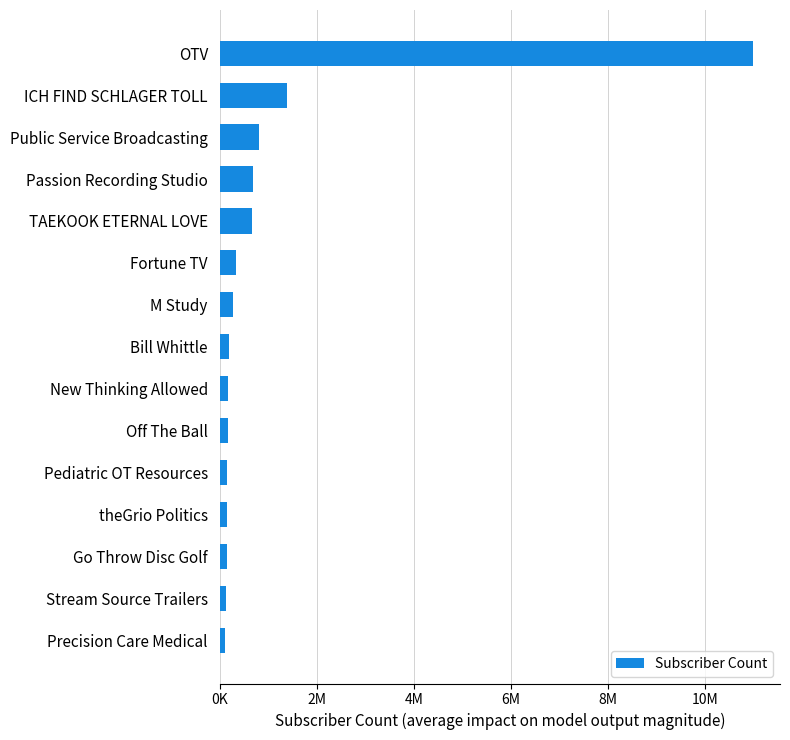

What is the sum of all values?

16364000